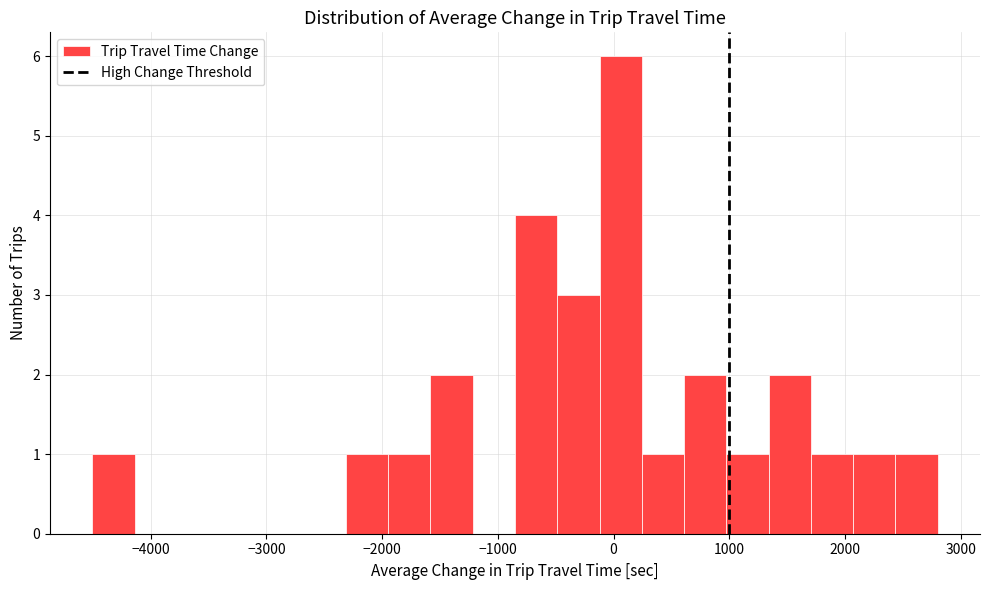

Around what value on the x-axis is the tallest bar? Give the approximate position of its centre, as read against the axis.

100